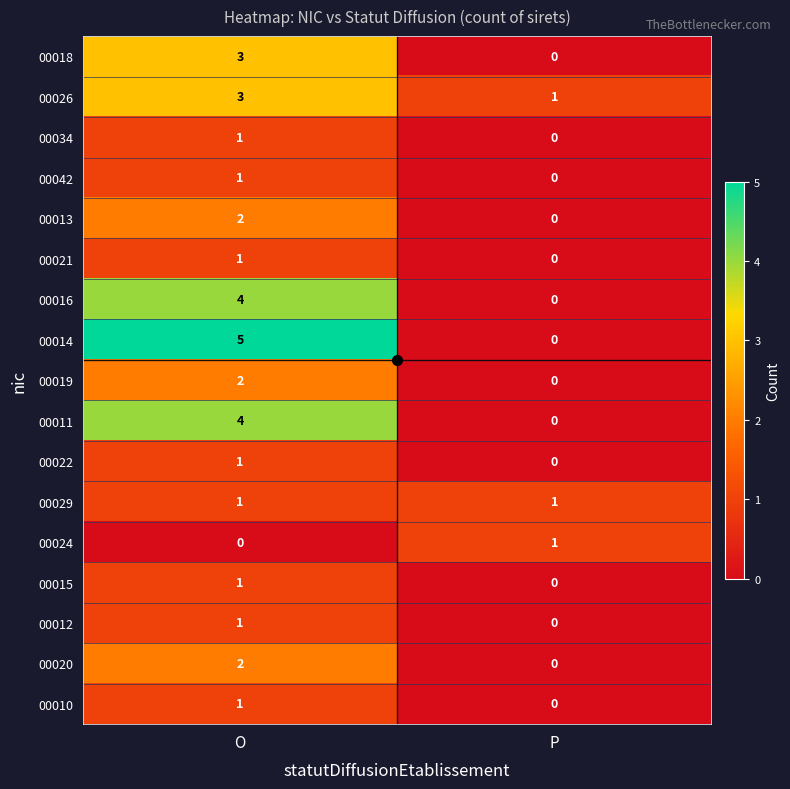

Where is 00034 nearest to the value 0?

P